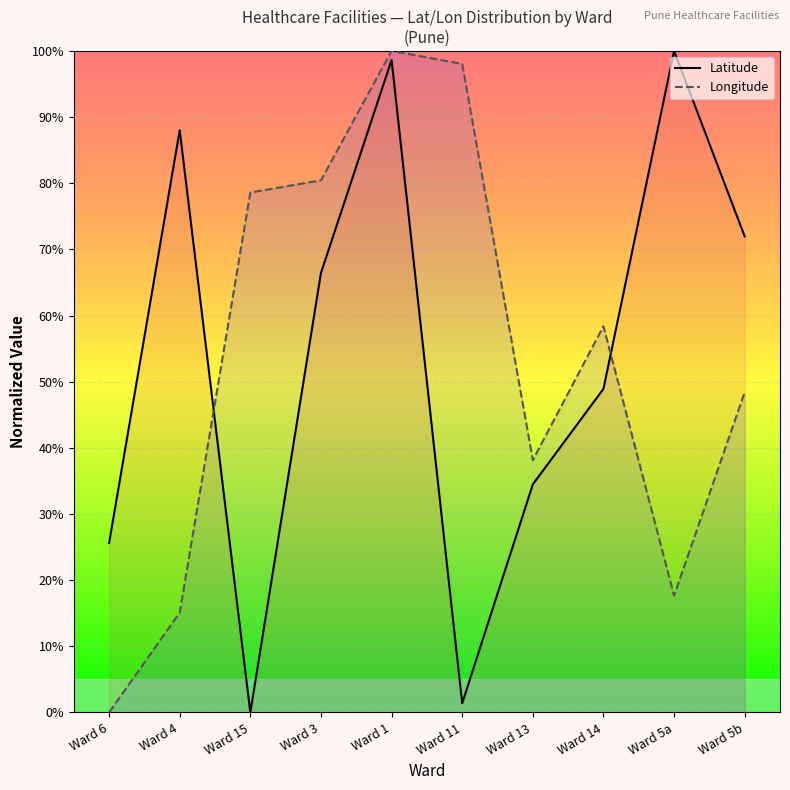

After their last crossing, which series has the higher values: Latitude or Longitude?

Latitude